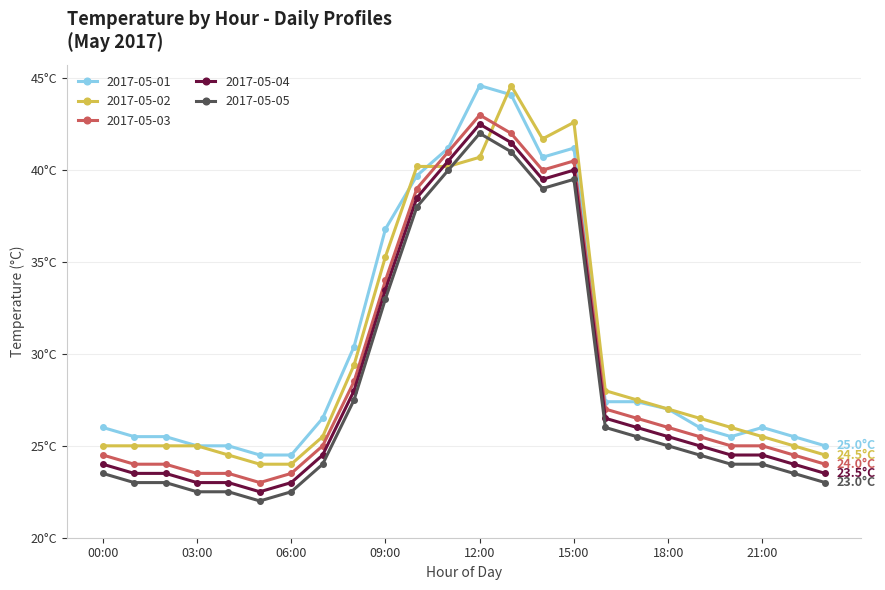

What is the label of the 9th point from the left?

08:00